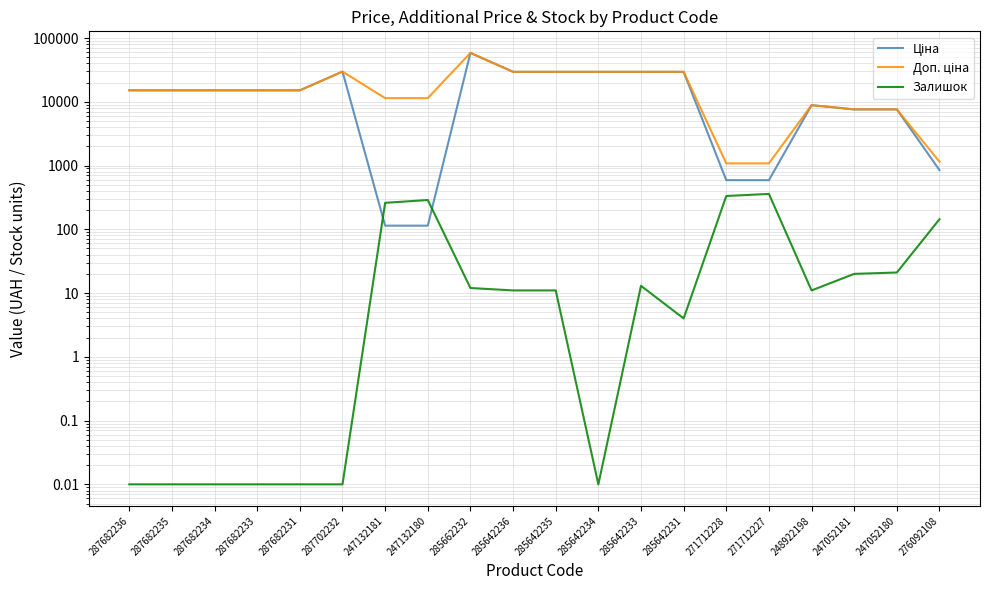

True or false: Доп. ціна and Залишок cross at least once.

False